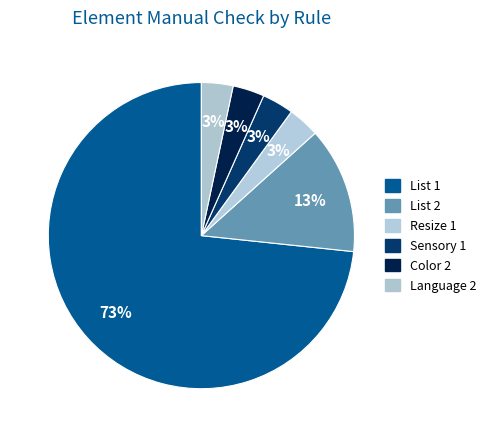

True or false: Sensory 1 accounts for 10% of the total.

False